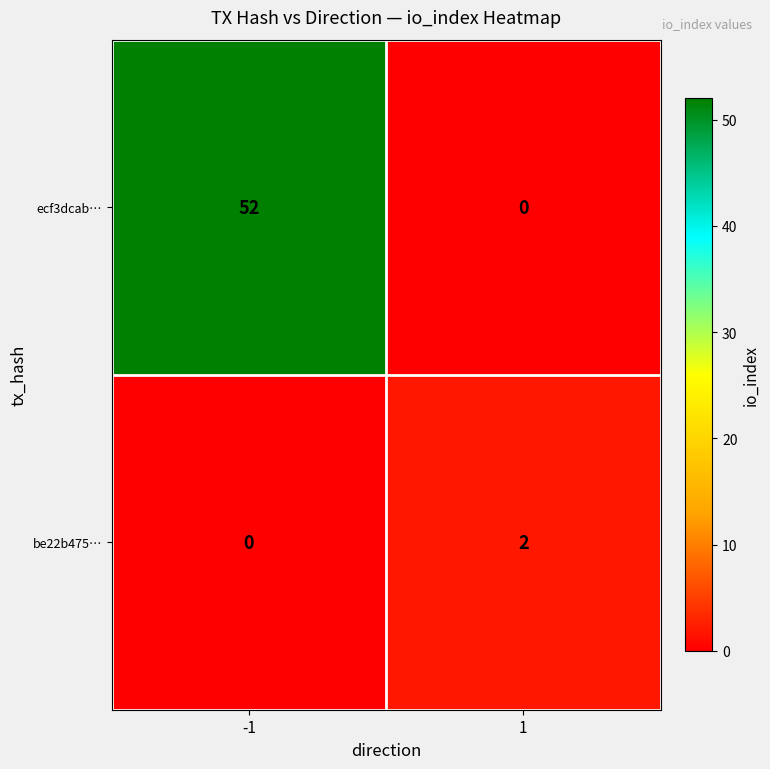

What is the average value of the ecf3dcab… series?

26